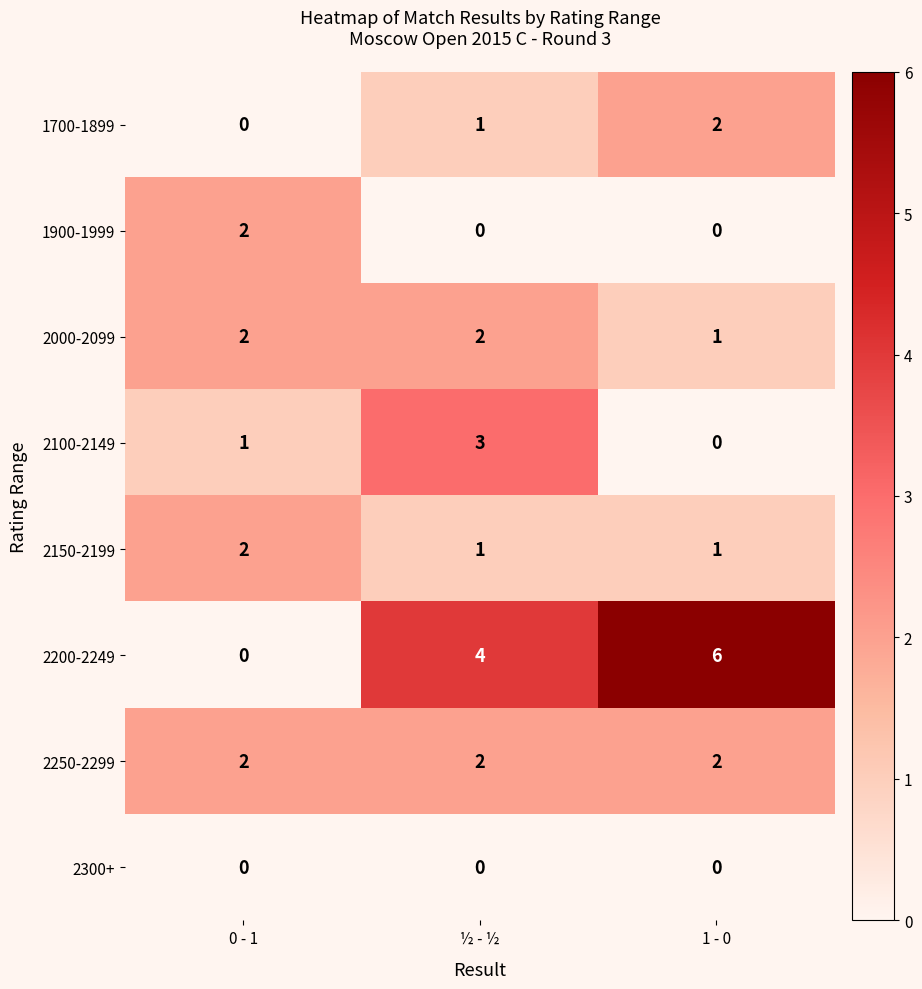

Is it true that 2000-2099 equals 3 at 0 - 1?

False